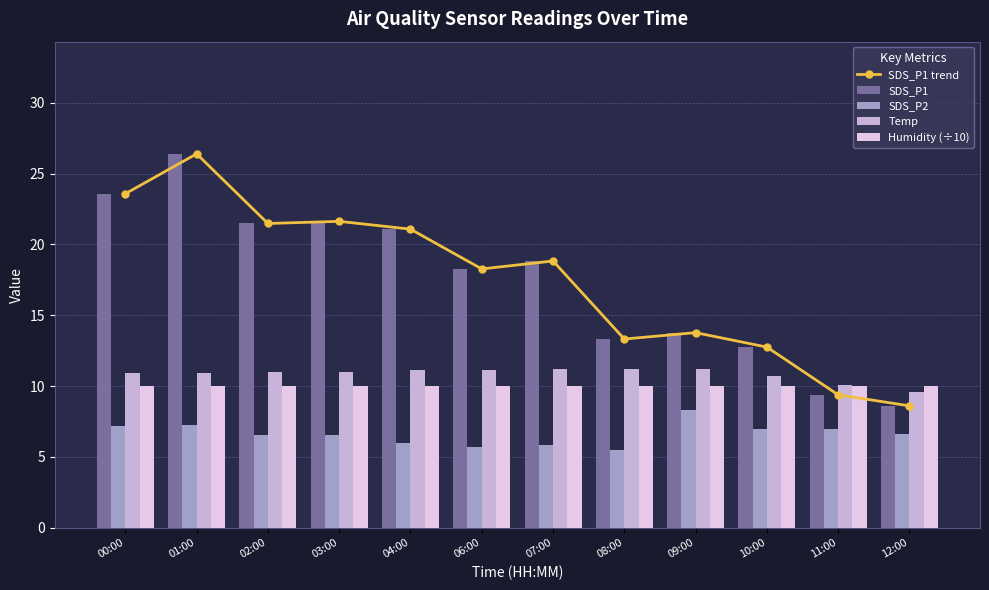

What is the spread (max minus min) of values at 00:00?

16.4